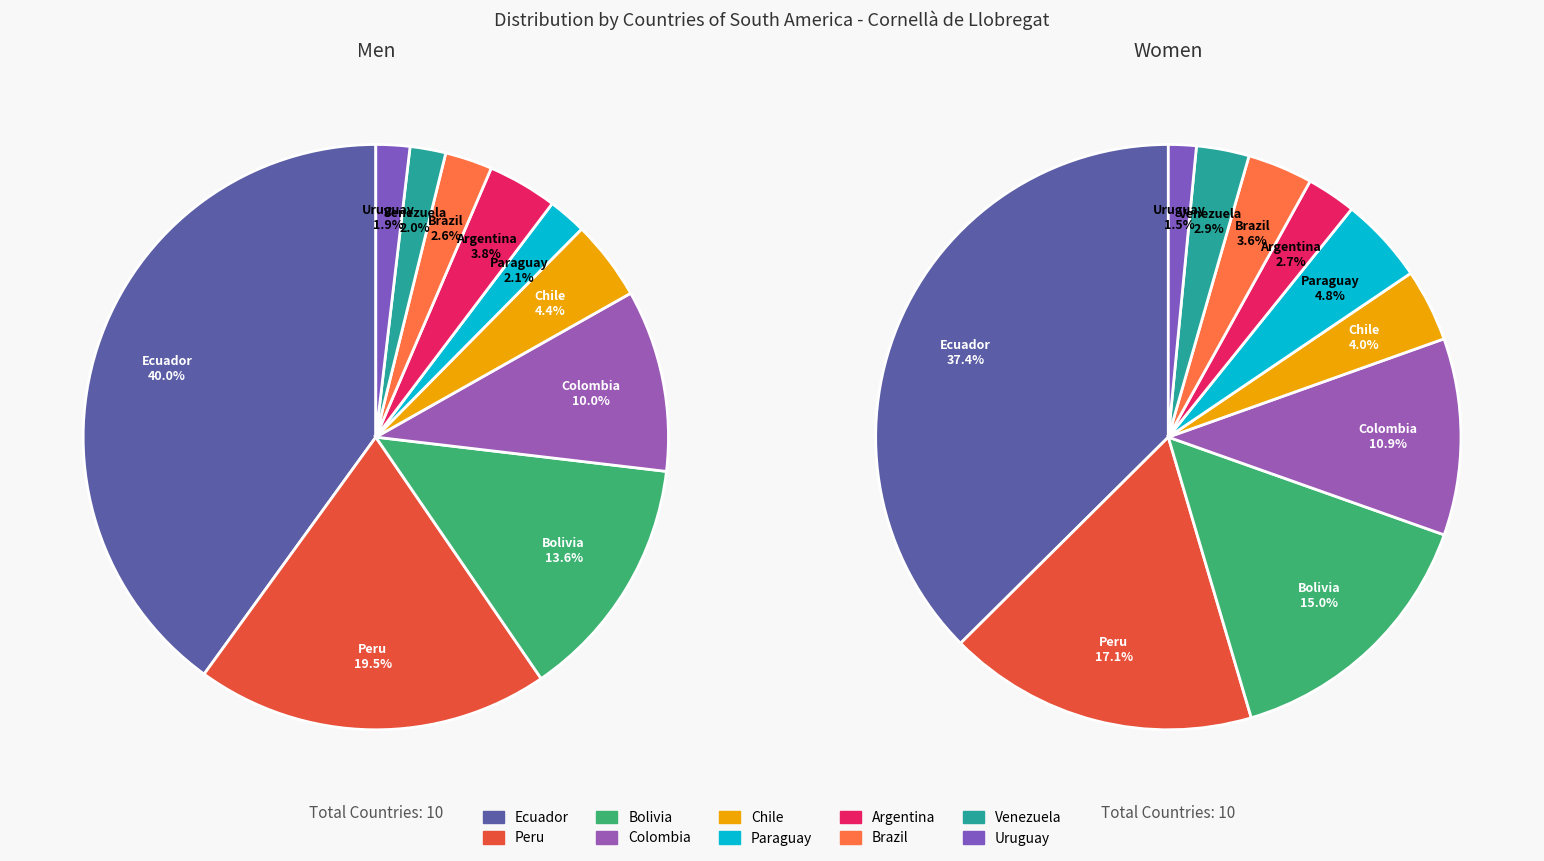

What is the largest slice in the pie chart?

Ecuador